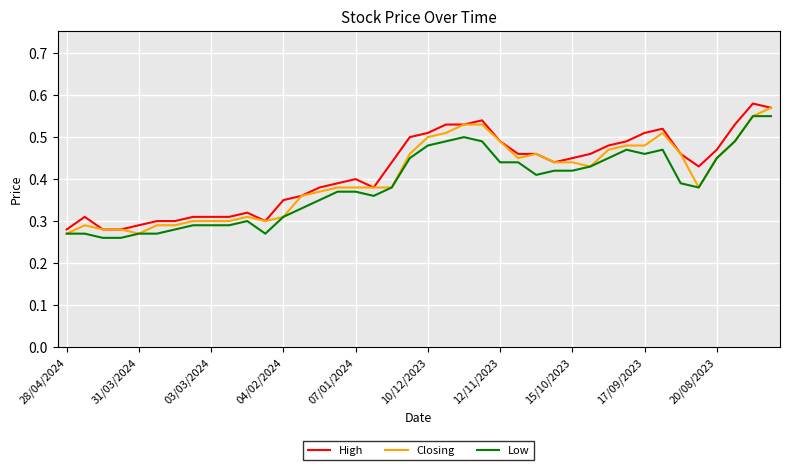

Does the chart display data point markers on the line(s)?

No